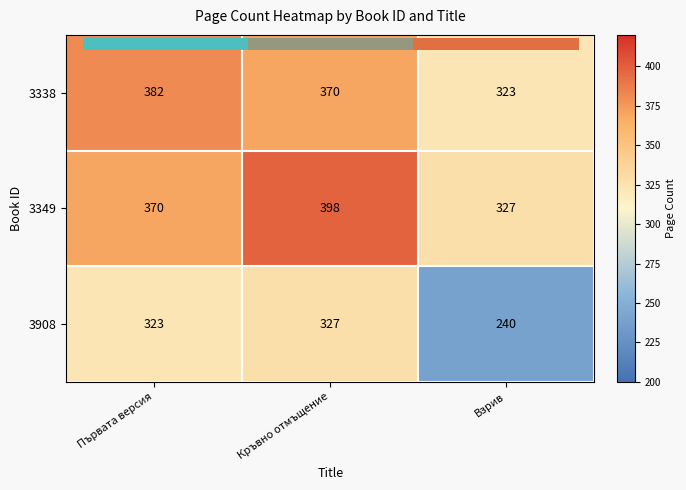

What is the total value across all series at Кръвно отмъщение?

1095